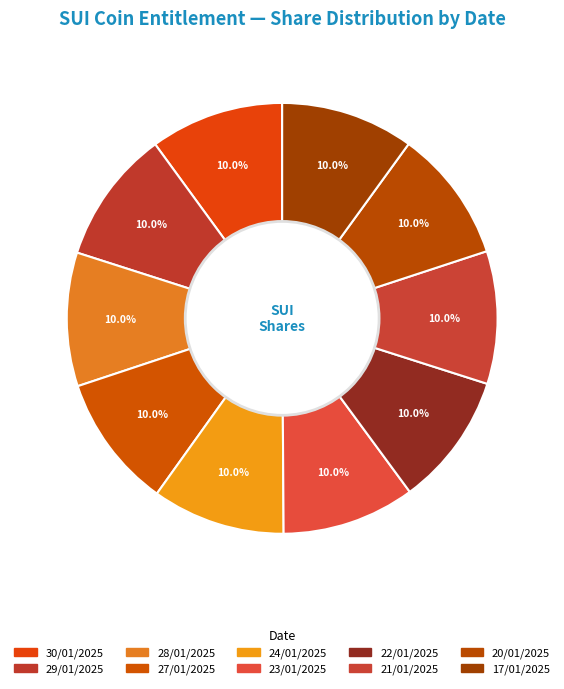

To the nearest percent, what is the combined percentage of 21/01/2025 and 23/01/2025?

20%